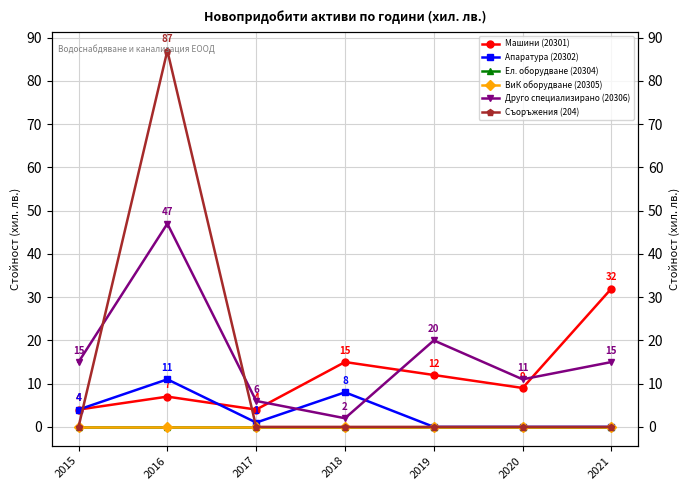

At 2020, list the series in order from largest to smallest.

Друго специализирано (20306), Машини (20301), Апаратура (20302), Ел. оборудване (20304), ВиК оборудване (20305), Съоръжения (204)